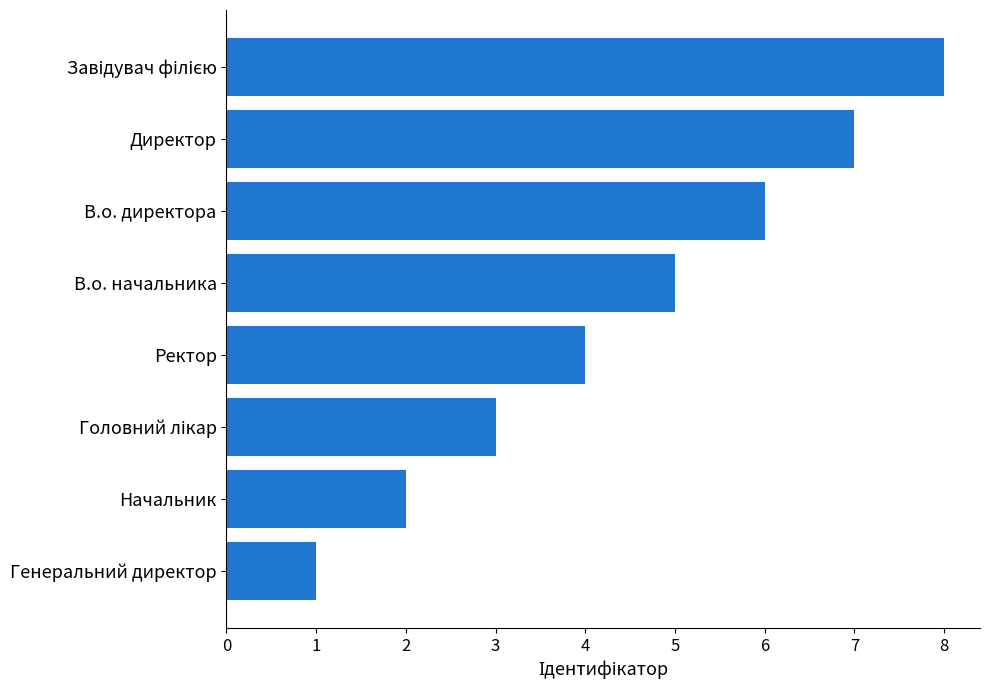

What is the difference between the maximum and second lowest values?

6